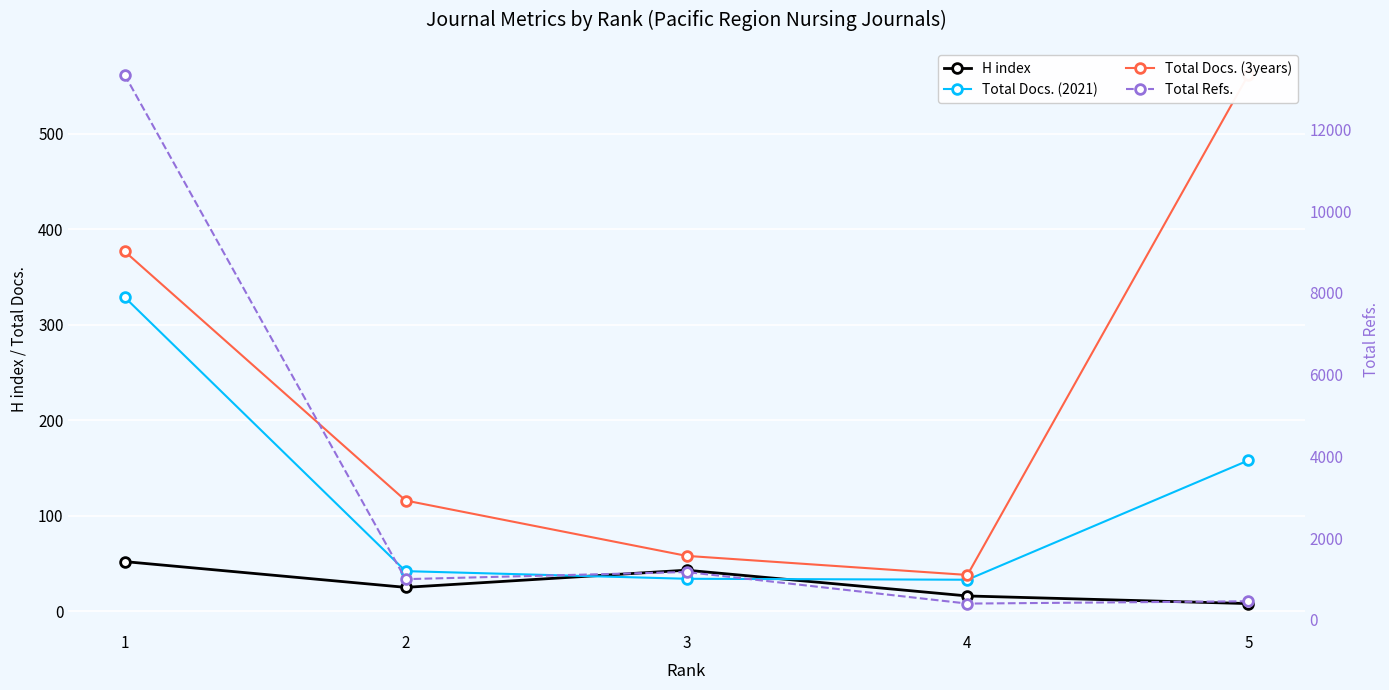

At how many categories does at least one series exceed 1611?

1